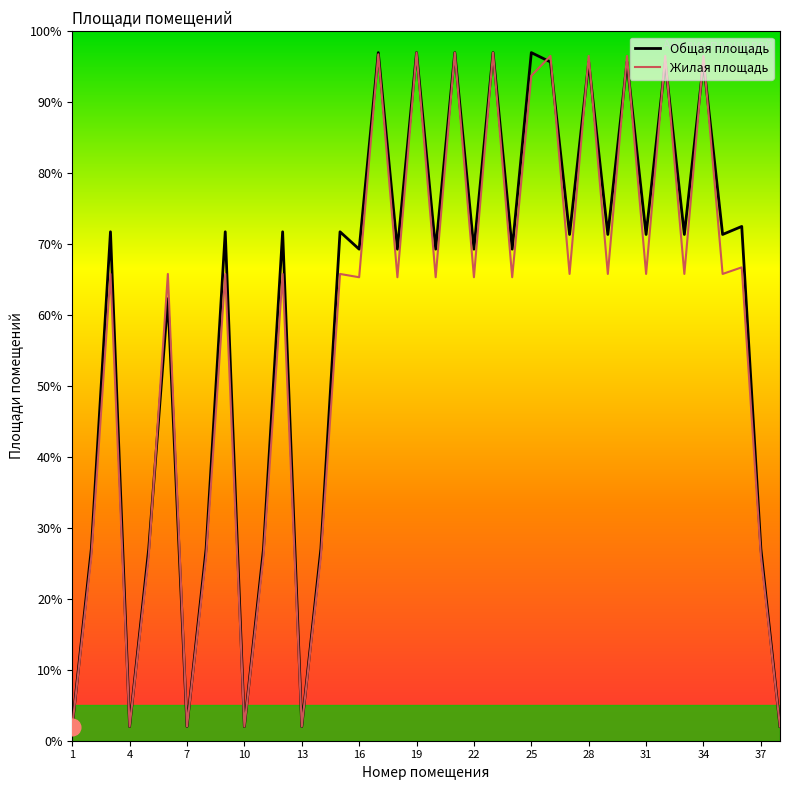

What is the maximum value shown in the chart?

97.0